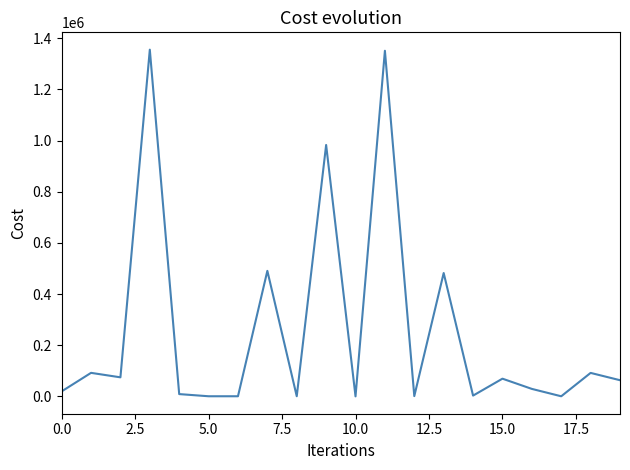

What is the difference between the maximum and minimum values?

1355319.2